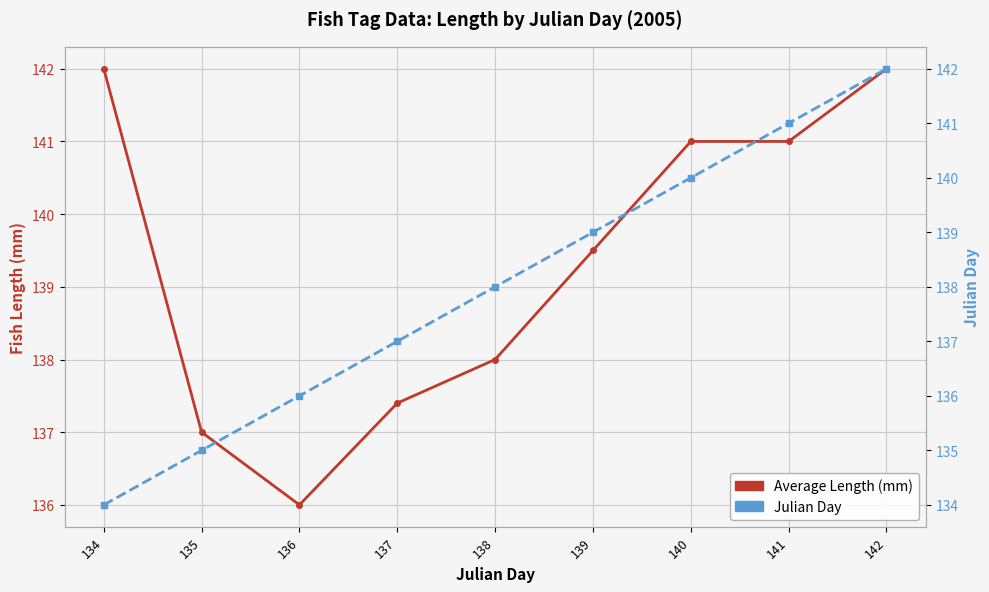

List the labels in order of Average Length (mm) value, largest first.

134, 142, 140, 141, 139, 138, 137, 135, 136